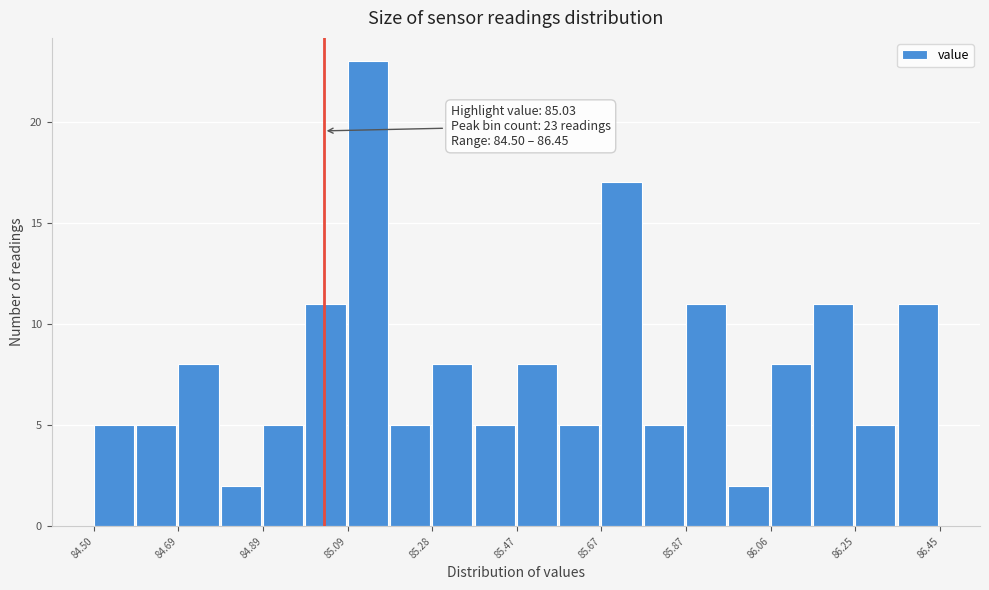

Which range on the x-axis has the tallest bar?

85.08 to 85.18